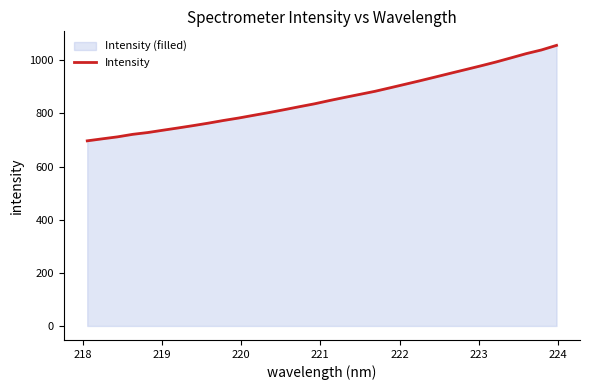

What is the smallest value displayed?

697.0